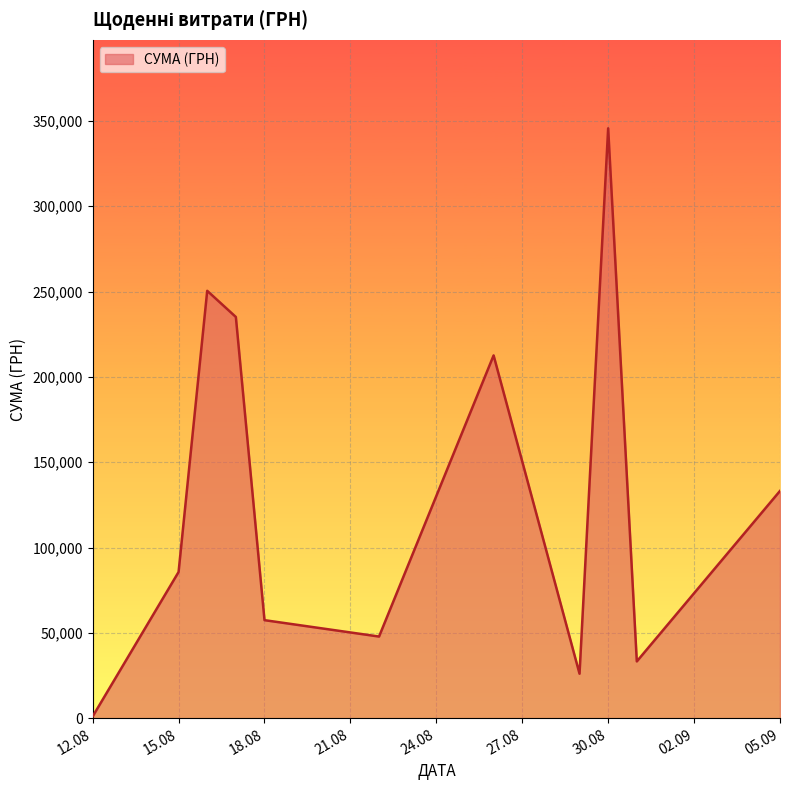

What is the maximum value shown in the chart?

345687.3